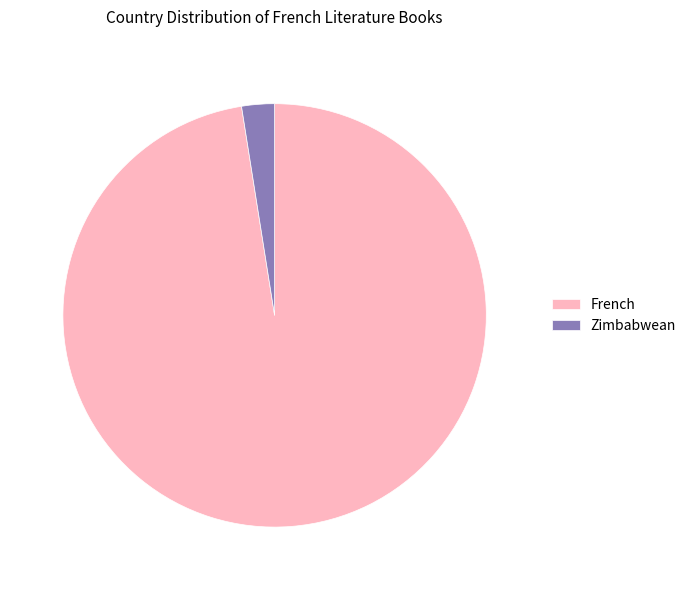

Approximately how many times larger is the value at French compared to Zimbabwean?

39.0